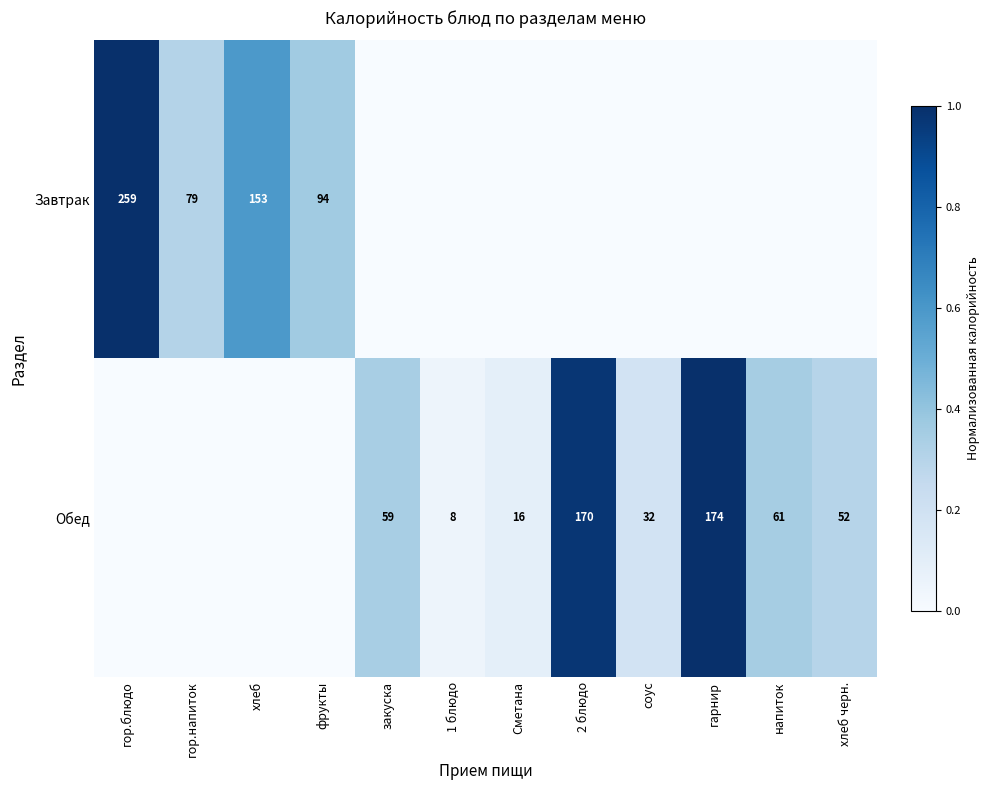

Which label corresponds to the largest value in the chart?

гор.блюдо